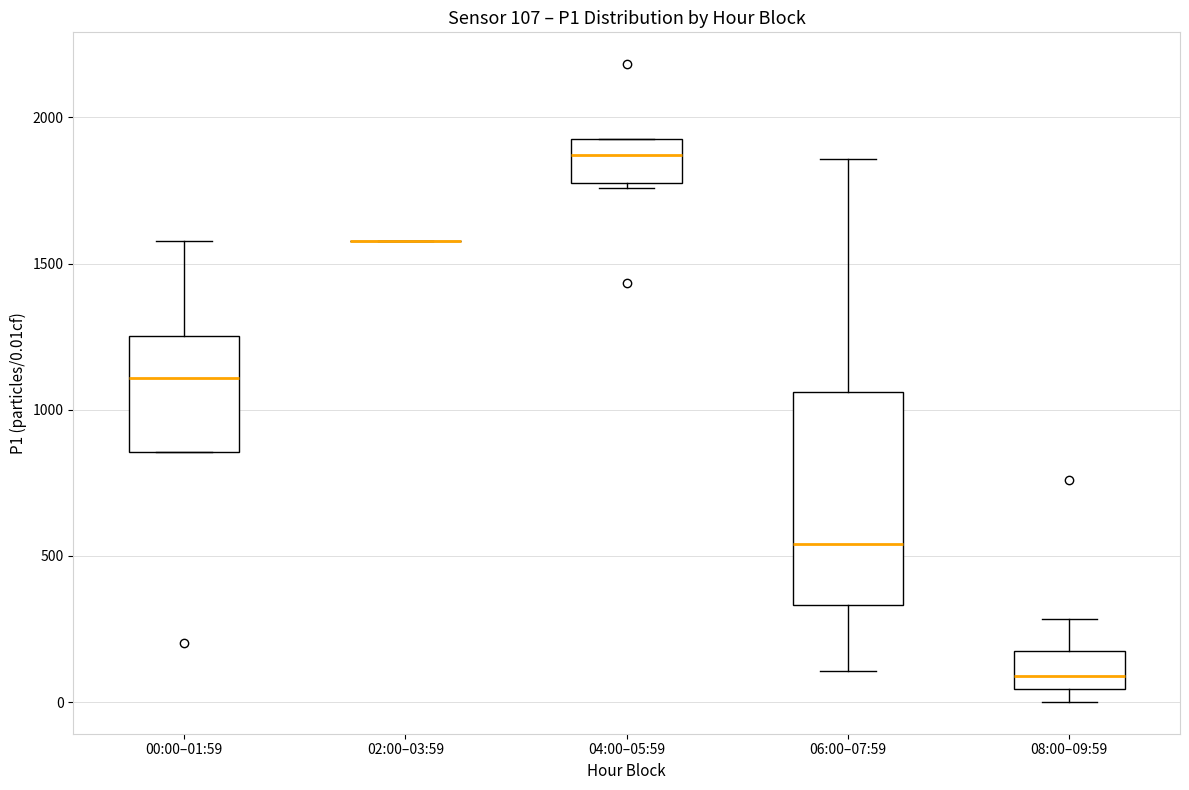

Which box is the tallest, from its lower edge to its upper edge?

06:00–07:59